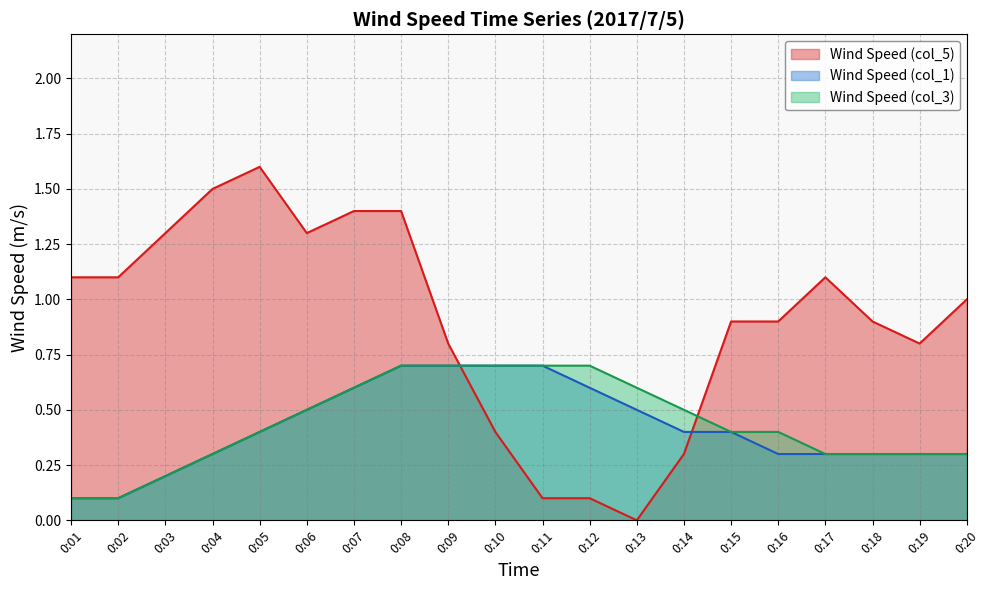

Which series has the widest spread of values?

Wind Speed (col_5)